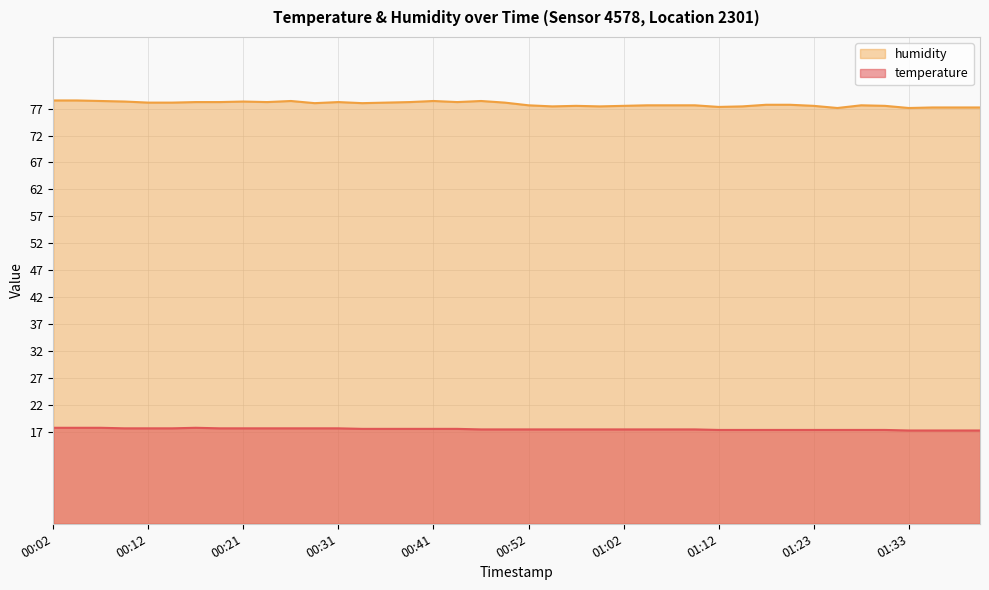

What is the sum of all humidity values?

3113.5